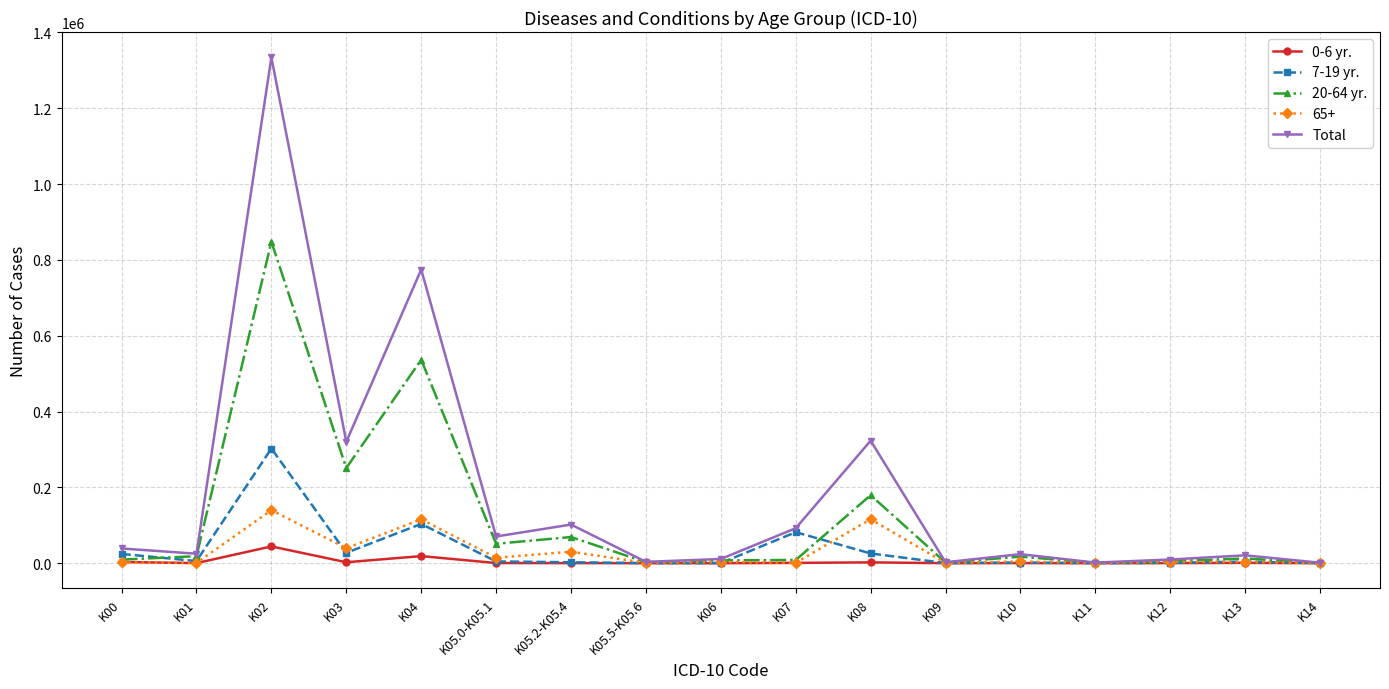

Where is the first local maximum for 7-19 yr.?

K02